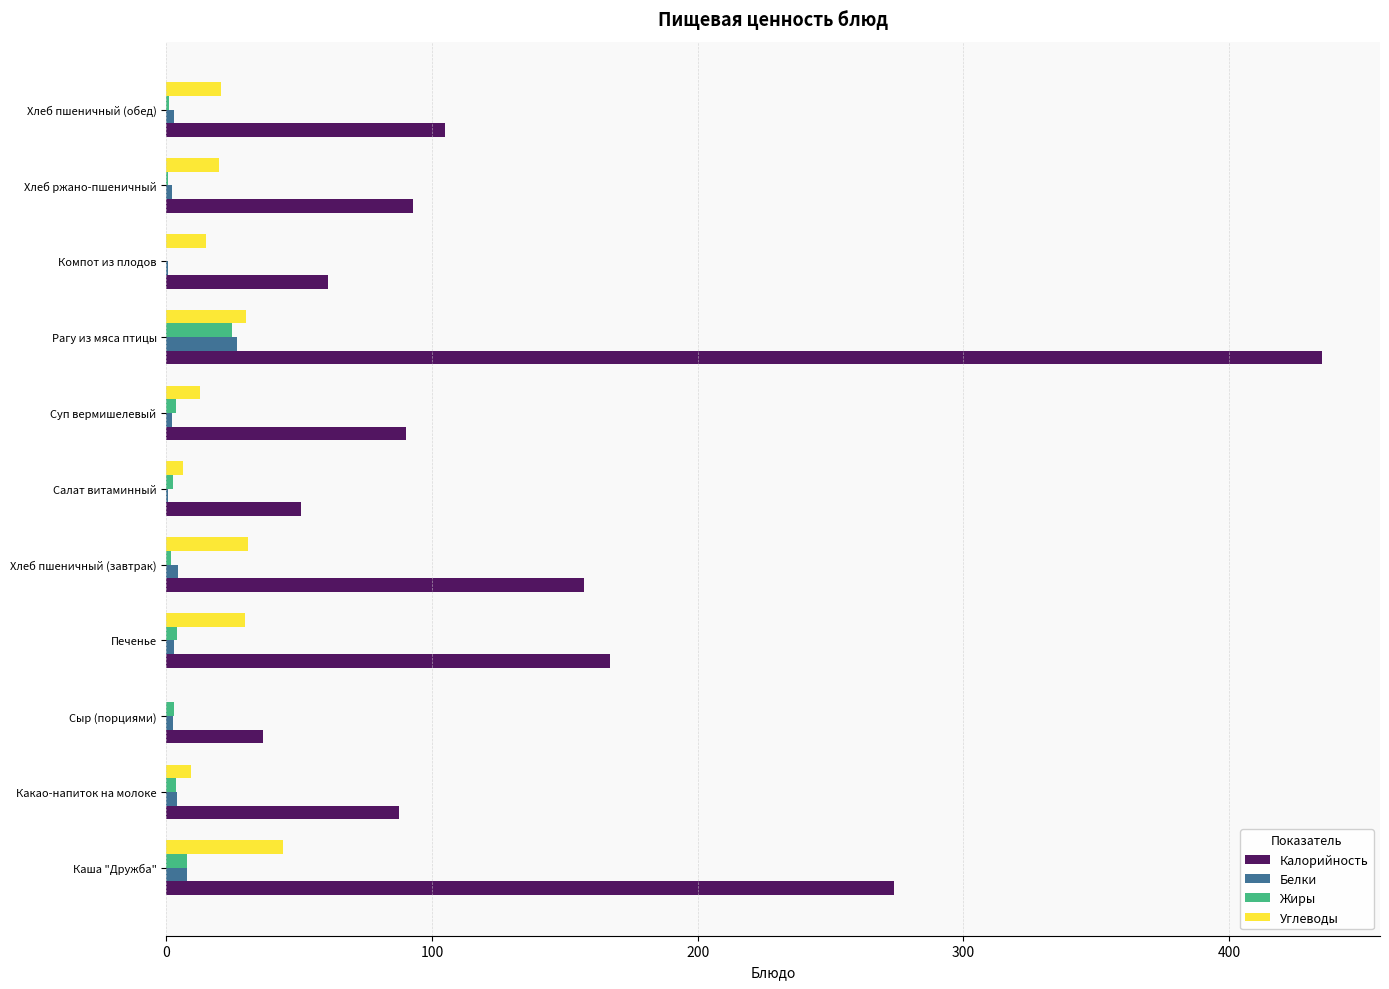

At which category is the sum across all series the highest?

Рагу из мяса птицы